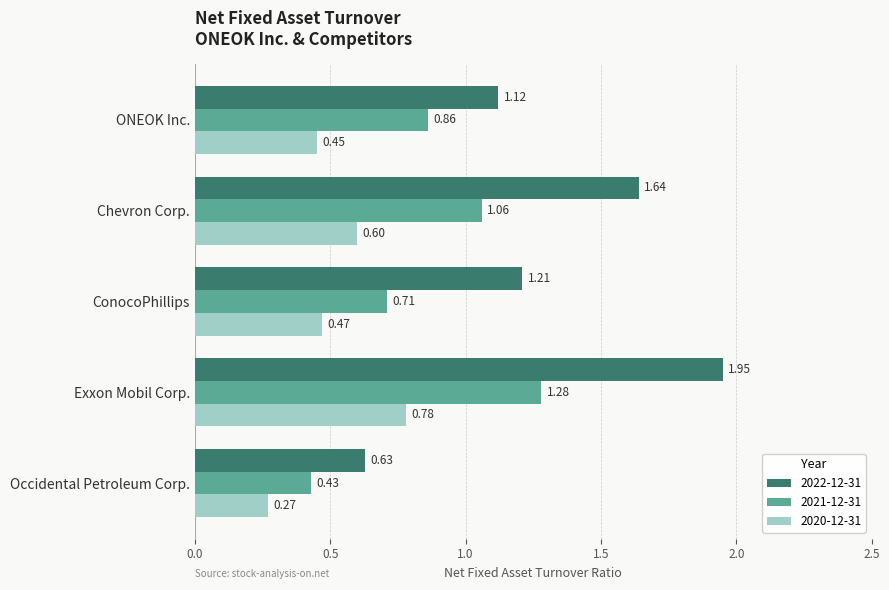

Which series has the largest range (max minus min)?

2022-12-31